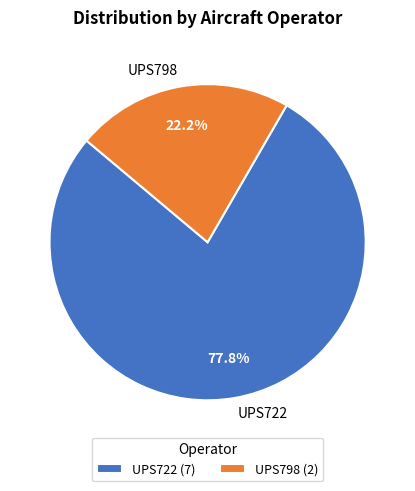

Rank the categories by value from highest to lowest.

UPS722, UPS798